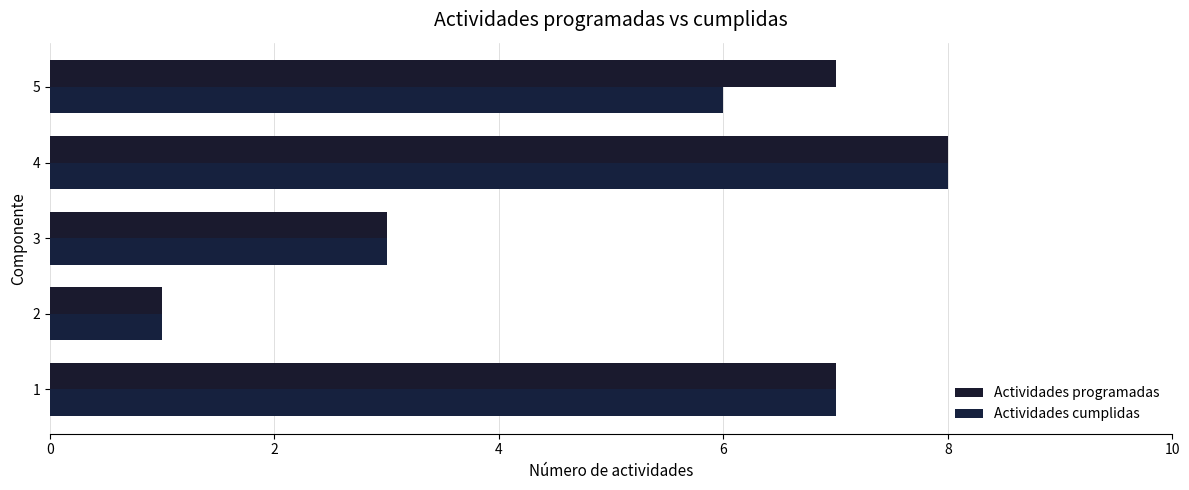

What is the sum of the Actividades cumplidas values at 4 and 2?

9